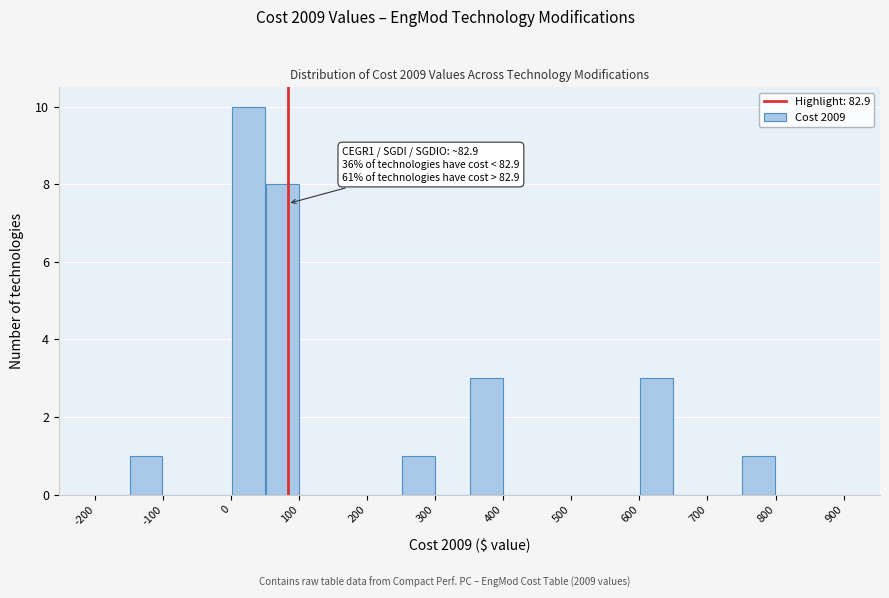

Which range on the x-axis has the tallest bar?

0 to 50